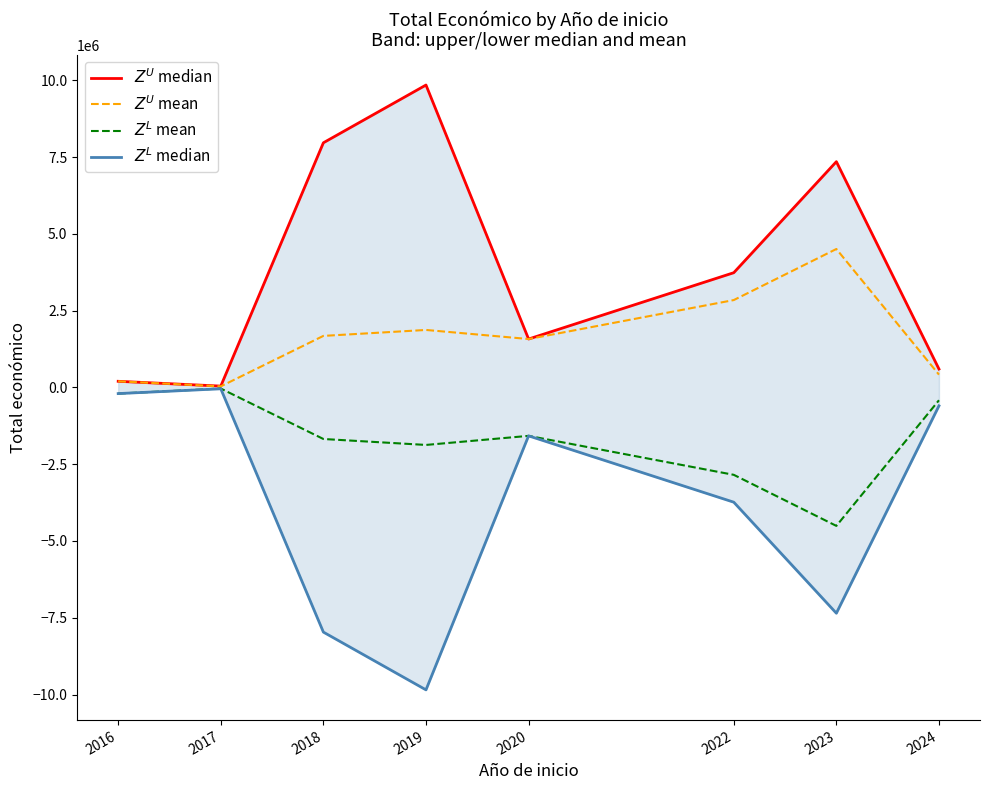

What is the difference between the highest and lowest values at 2018?

15934826.0